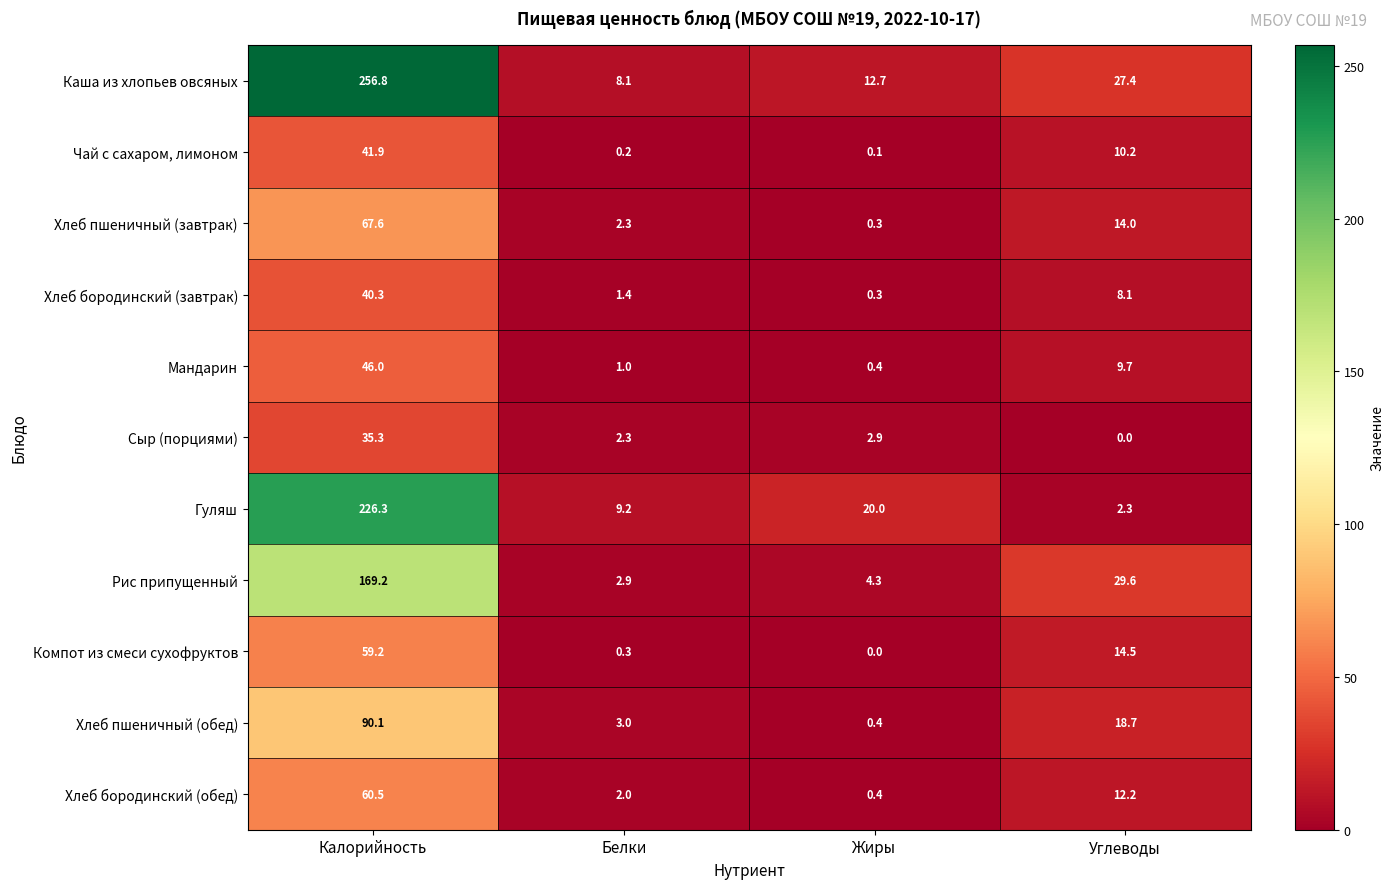

How many data points does each series have?

4